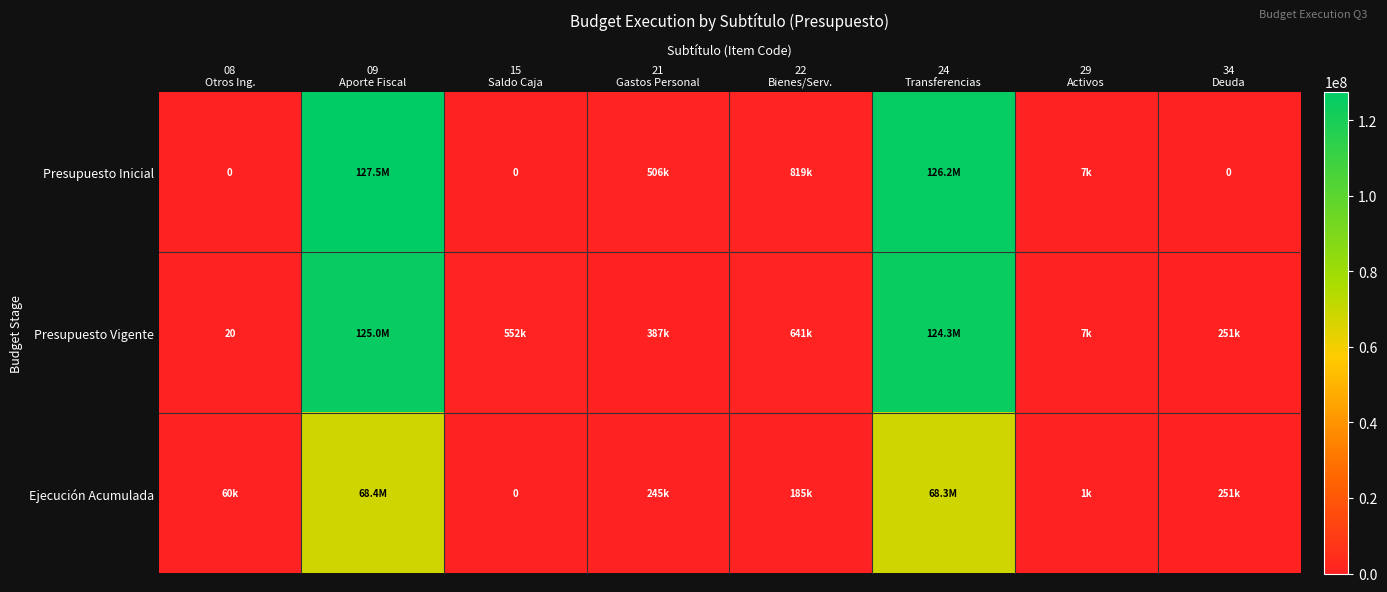

How many values in Ejecución Acumulada are above zero?

7